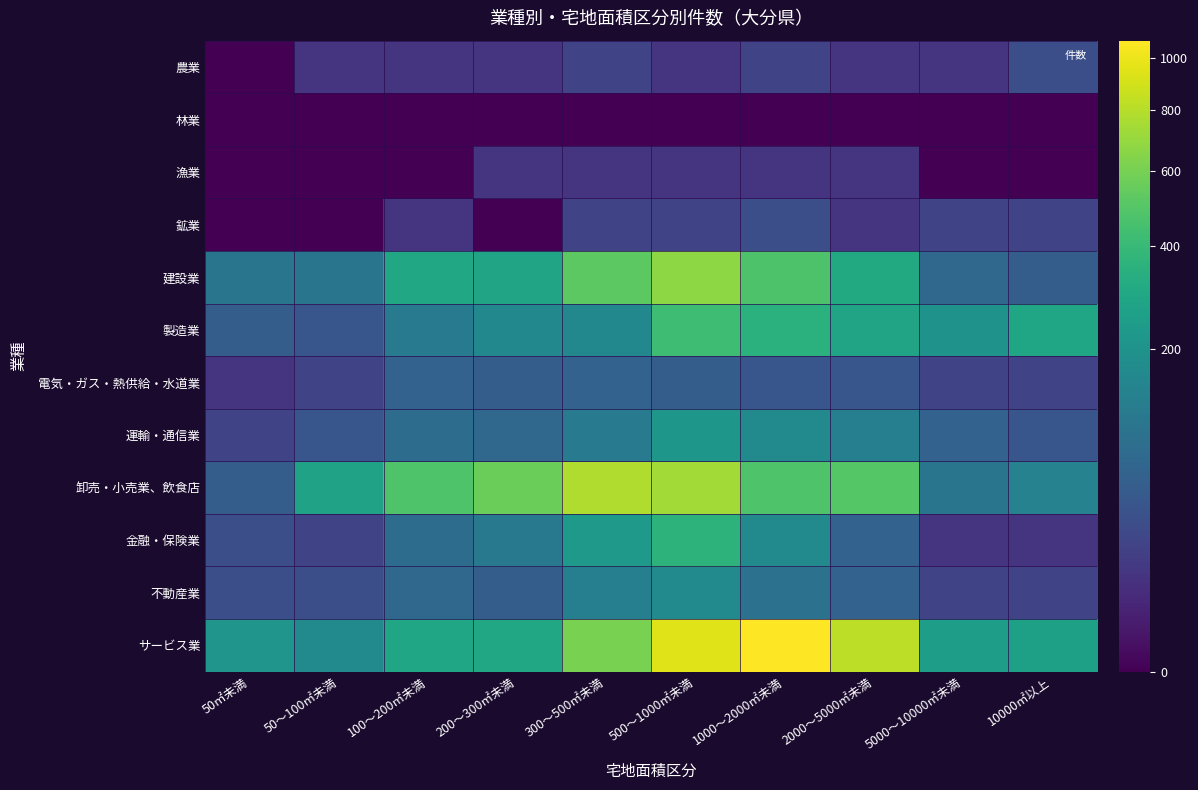

Reading left to right, extract all data points from this chart.

農業: 50㎡未満=0	50～100㎡未満=10	100～200㎡未満=10	200～300㎡未満=10	300～500㎡未満=20	500～1000㎡未満=10	1000～2000㎡未満=20	2000～5000㎡未満=10	5000～10000㎡未満=10	10000㎡以上=30
林業: 50㎡未満=0	50～100㎡未満=0	100～200㎡未満=0	200～300㎡未満=0	300～500㎡未満=0	500～1000㎡未満=0	1000～2000㎡未満=0	2000～5000㎡未満=0	5000～10000㎡未満=0	10000㎡以上=0
漁業: 50㎡未満=0	50～100㎡未満=0	100～200㎡未満=0	200～300㎡未満=10	300～500㎡未満=10	500～1000㎡未満=10	1000～2000㎡未満=10	2000～5000㎡未満=10	5000～10000㎡未満=0	10000㎡以上=0
鉱業: 50㎡未満=0	50～100㎡未満=0	100～200㎡未満=10	200～300㎡未満=0	300～500㎡未満=20	500～1000㎡未満=20	1000～2000㎡未満=30	2000～5000㎡未満=10	5000～10000㎡未満=20	10000㎡以上=20
建設業: 50㎡未満=100	50～100㎡未満=100	100～200㎡未満=300	200～300㎡未満=280	300～500㎡未満=520	500～1000㎡未満=670	1000～2000㎡未満=470	2000～5000㎡未満=310	5000～10000㎡未満=70	10000㎡以上=50
製造業: 50㎡未満=50	50～100㎡未満=40	100～200㎡未満=120	200～300㎡未満=160	300～500㎡未満=160	500～1000㎡未満=420	1000～2000㎡未満=350	2000～5000㎡未満=280	5000～10000㎡未満=200	10000㎡以上=290
電気・ガス・熱供給・水道業: 50㎡未満=10	50～100㎡未満=20	100～200㎡未満=60	200～300㎡未満=50	300～500㎡未満=60	500～1000㎡未満=50	1000～2000㎡未満=40	2000～5000㎡未満=40	5000～10000㎡未満=20	10000㎡以上=20
運輸・通信業: 50㎡未満=20	50～100㎡未満=40	100～200㎡未満=80	200～300㎡未満=70	300～500㎡未満=120	500～1000㎡未満=220	1000～2000㎡未満=170	2000～5000㎡未満=130	5000～10000㎡未満=60	10000㎡以上=40
卸売・小売業、飲食店: 50㎡未満=50	50～100㎡未満=270	100～200㎡未満=480	200～300㎡未満=570	300～500㎡未満=780	500～1000㎡未満=740	1000～2000㎡未満=480	2000～5000㎡未満=500	5000～10000㎡未満=100	10000㎡以上=140
金融・保険業: 50㎡未満=30	50～100㎡未満=20	100～200㎡未満=80	200～300㎡未満=110	300～500㎡未満=230	500～1000㎡未満=360	1000～2000㎡未満=170	2000～5000㎡未満=60	5000～10000㎡未満=10	10000㎡以上=10
不動産業: 50㎡未満=30	50～100㎡未満=30	100～200㎡未満=70	200～300㎡未満=50	300～500㎡未満=130	500～1000㎡未満=170	1000～2000㎡未満=90	2000～5000㎡未満=60	5000～10000㎡未満=20	10000㎡以上=20
サービス業: 50㎡未満=210	50～100㎡未満=170	100～200㎡未満=290	200～300㎡未満=300	300～500㎡未満=610	500～1000㎡未満=940	1000～2000㎡未満=1070	2000～5000㎡未満=820	5000～10000㎡未満=250	10000㎡以上=260